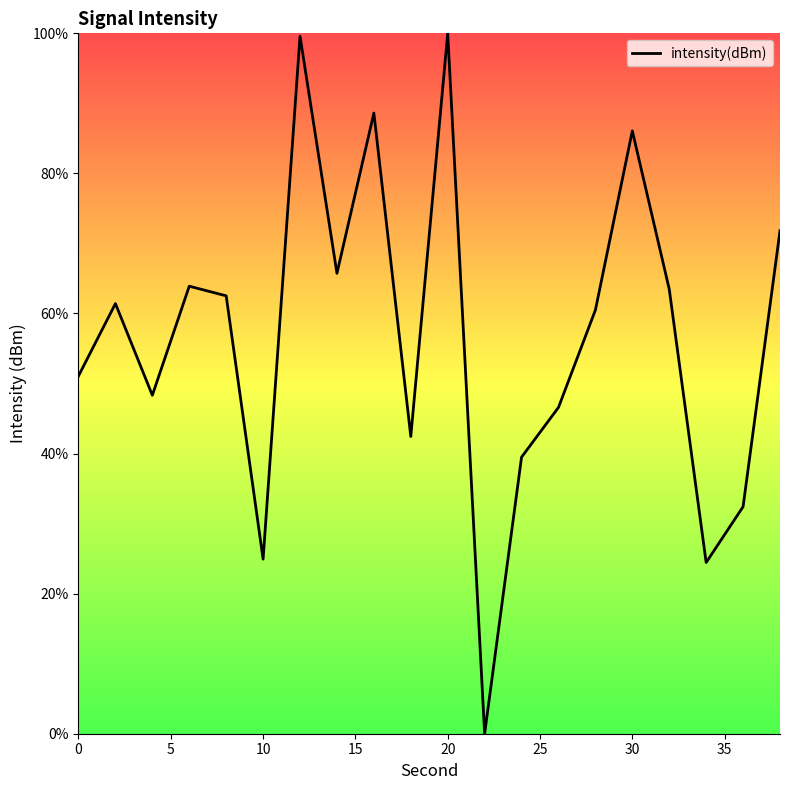

What is the difference between the maximum and minimum values?

100.0